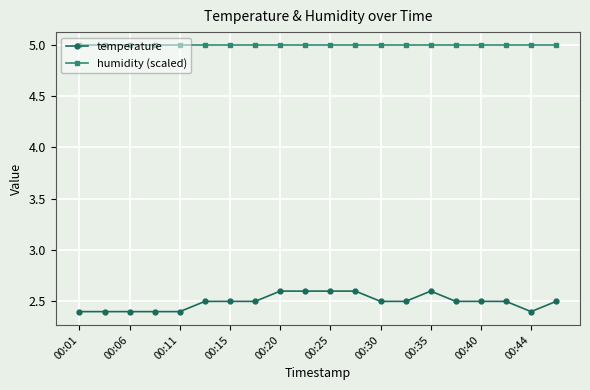

What is the highest value of the humidity (scaled) series?

5.0